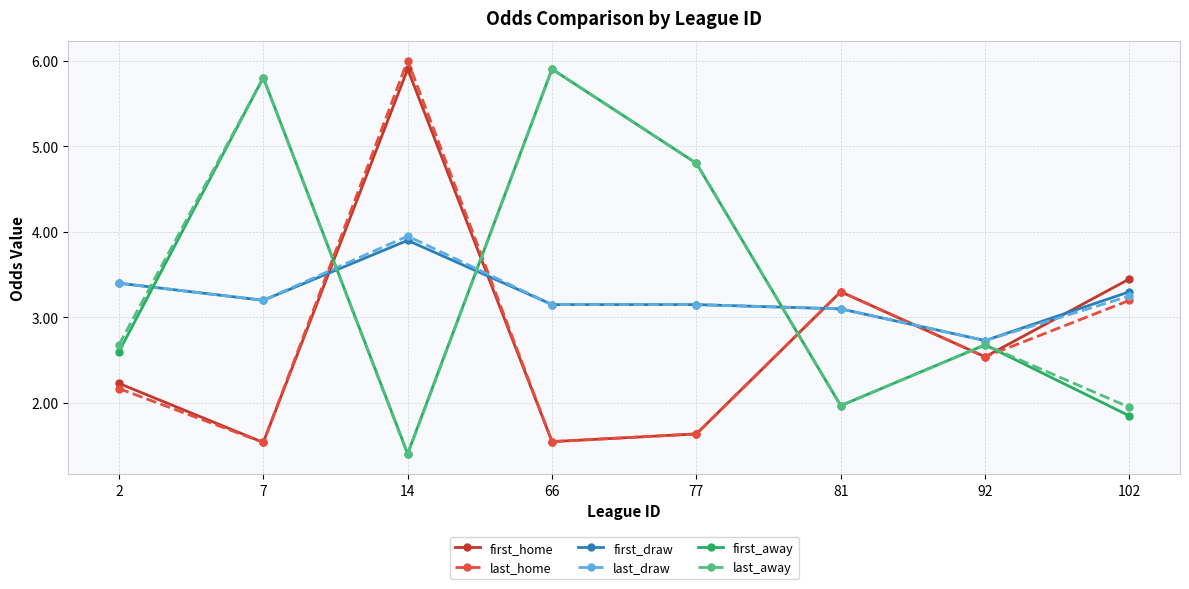

At how many categories does at least one series exceed 3?

7